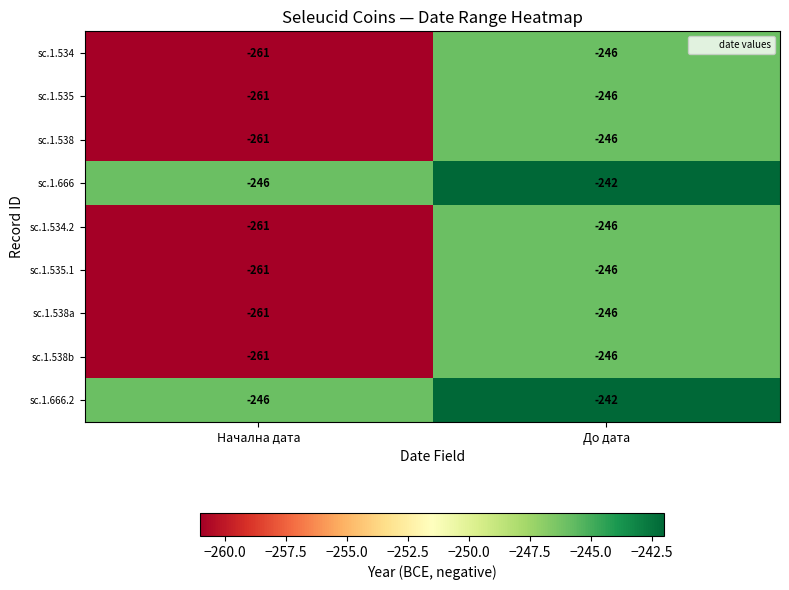

Reading right to left, transcribe all the data shown in this chart.

sc.1.534: -246	-261
sc.1.535: -246	-261
sc.1.538: -246	-261
sc.1.666: -242	-246
sc.1.534.2: -246	-261
sc.1.535.1: -246	-261
sc.1.538a: -246	-261
sc.1.538b: -246	-261
sc.1.666.2: -242	-246